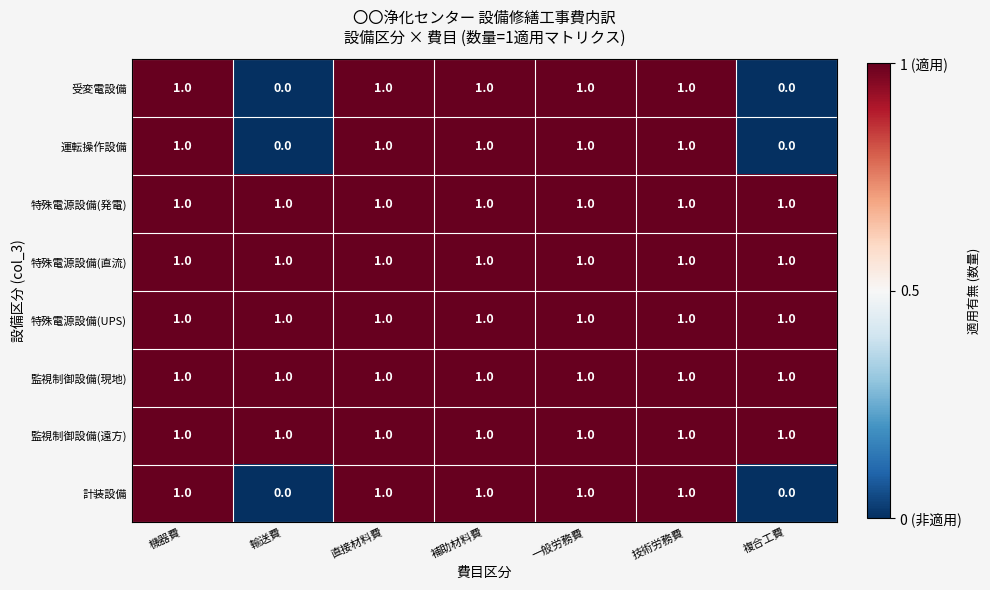

The value of 計装設備 at 補助材料費 is 0. True or false?

False